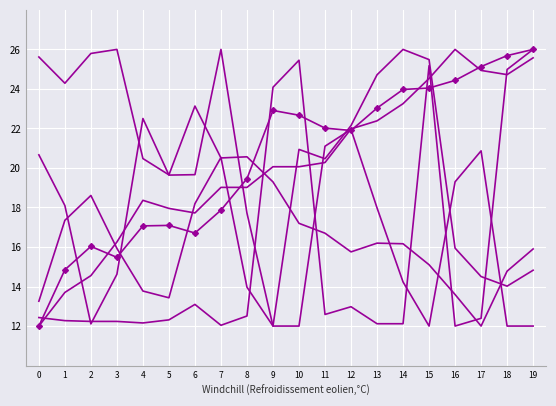

How many lines are shown in the chart?

6